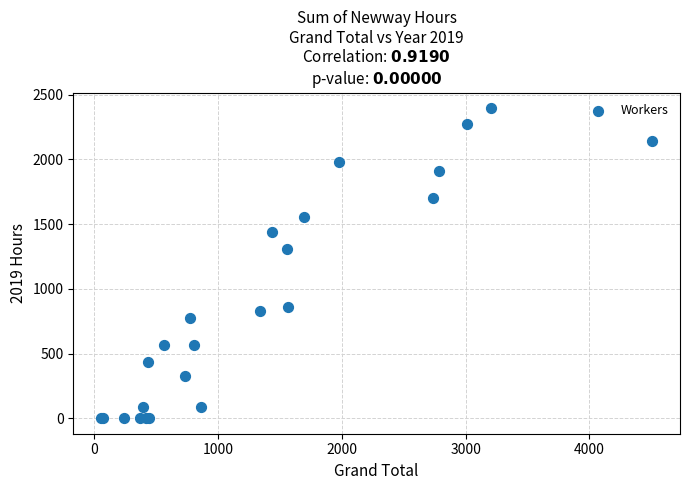

What Y value in the scatter plot is closest to 1198?

1308.5